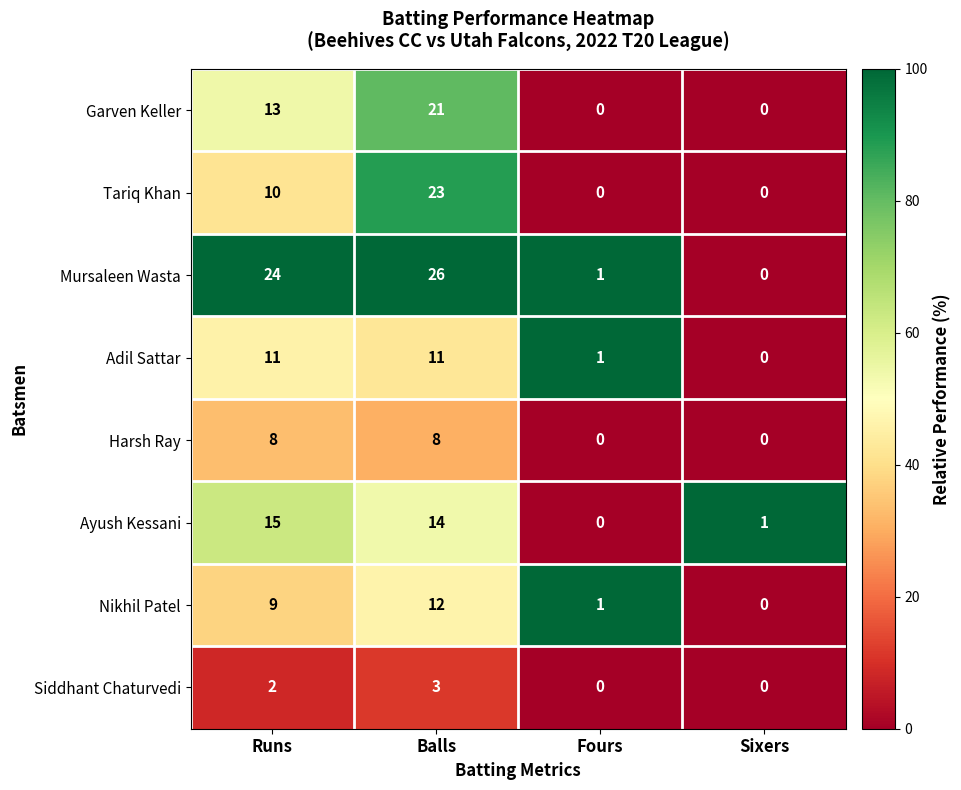

True or false: Garven Keller has a value of 8 at Sixers.

False